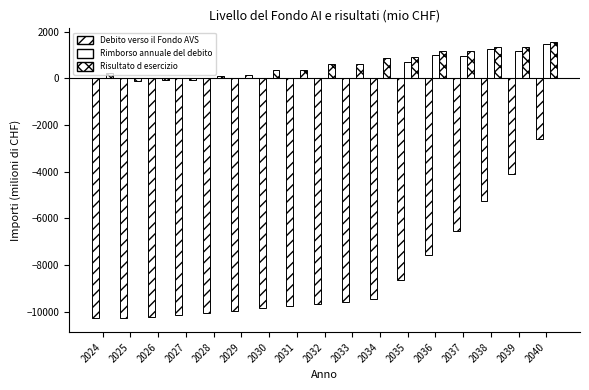

How many distinct data groups are displayed?

3